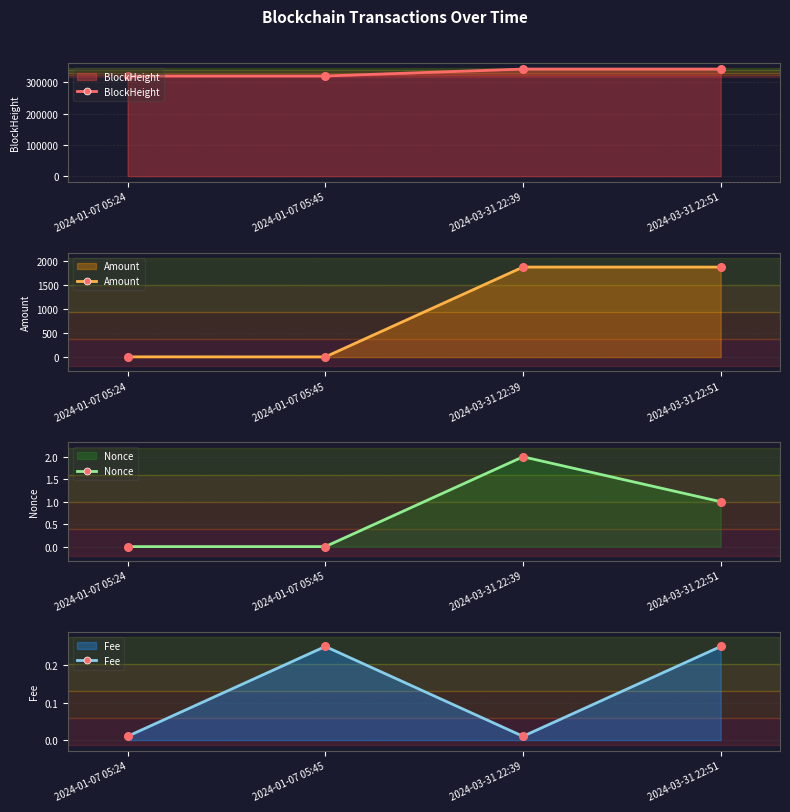

Which series has the largest Y range (max minus min)?

BlockHeight